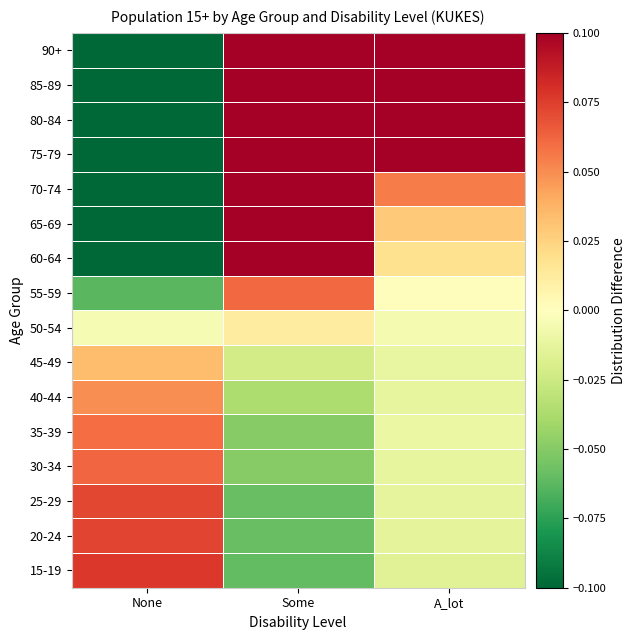

Reading right to left, list all the values displayed in this chart.

15-19: A_lot=-0.0	Some=-0.1	None=0.1
20-24: A_lot=-0.0	Some=-0.1	None=0.1
25-29: A_lot=-0.0	Some=-0.1	None=0.1
30-34: A_lot=-0.0	Some=-0.0	None=0.1
35-39: A_lot=-0.0	Some=-0.0	None=0.1
40-44: A_lot=-0.0	Some=-0.0	None=0.0
45-49: A_lot=-0.0	Some=-0.0	None=0.0
50-54: A_lot=-0.0	Some=0.0	None=-0.0
55-59: A_lot=0.0	Some=0.1	None=-0.1
60-64: A_lot=0.0	Some=0.1	None=-0.1
65-69: A_lot=0.0	Some=0.2	None=-0.3
70-74: A_lot=0.1	Some=0.2	None=-0.3
75-79: A_lot=0.1	Some=0.3	None=-0.4
80-84: A_lot=0.2	Some=0.3	None=-0.5
85-89: A_lot=0.2	Some=0.3	None=-0.5
90+: A_lot=0.3	Some=0.3	None=-0.6